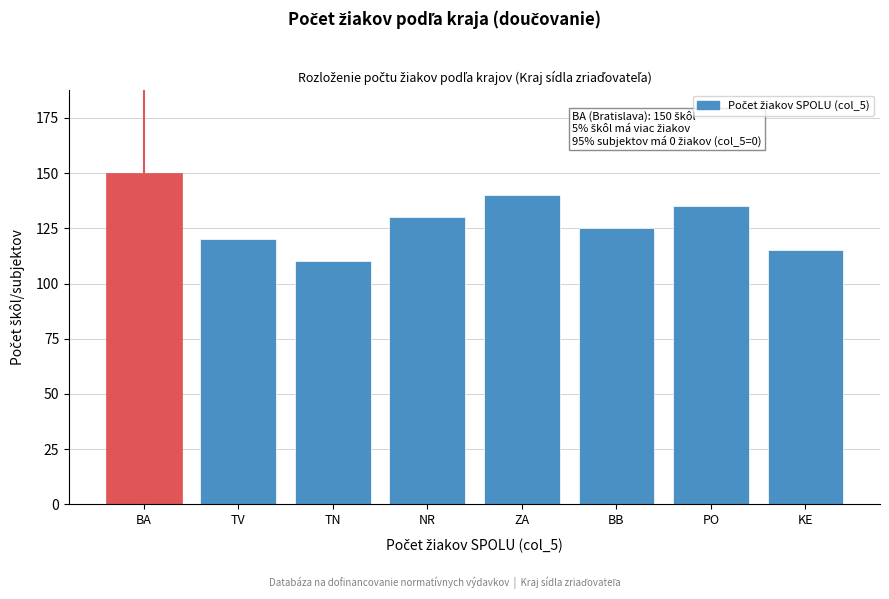

Reading left to right, transcribe all the data shown in this chart.

150	120	110	130	140	125	135	115